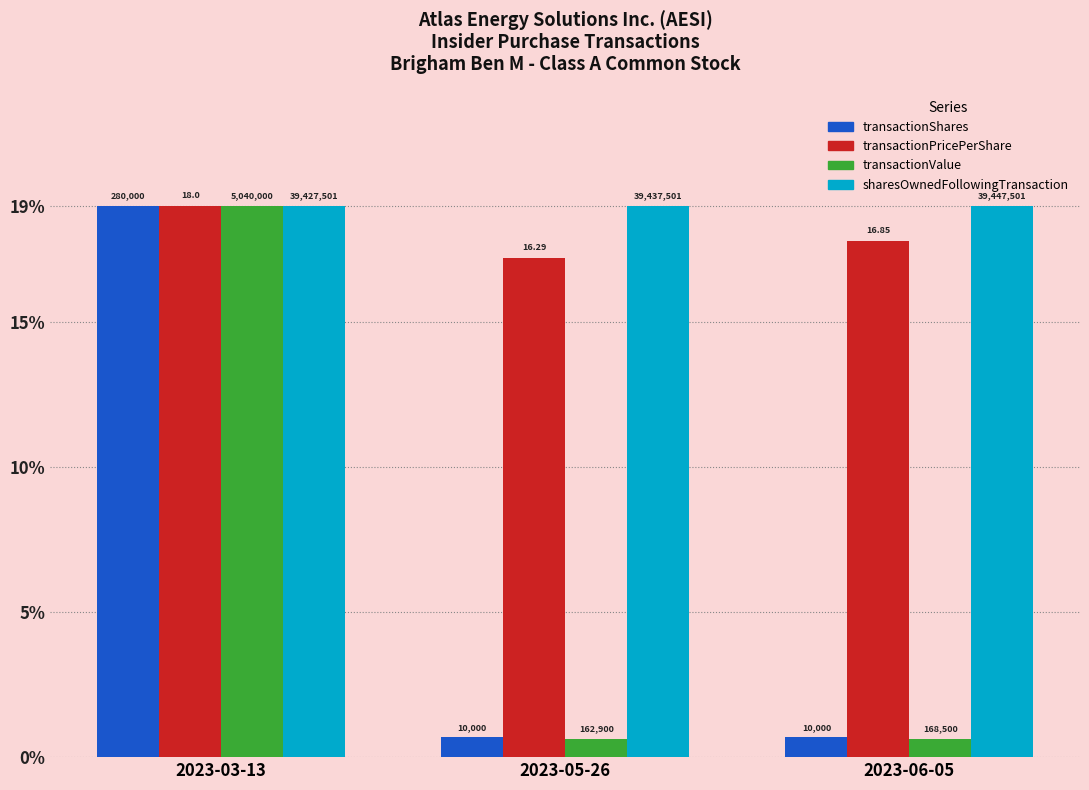

What are all the series names shown in the legend?

transactionShares, transactionPricePerShare, transactionValue, sharesOwnedFollowingTransaction